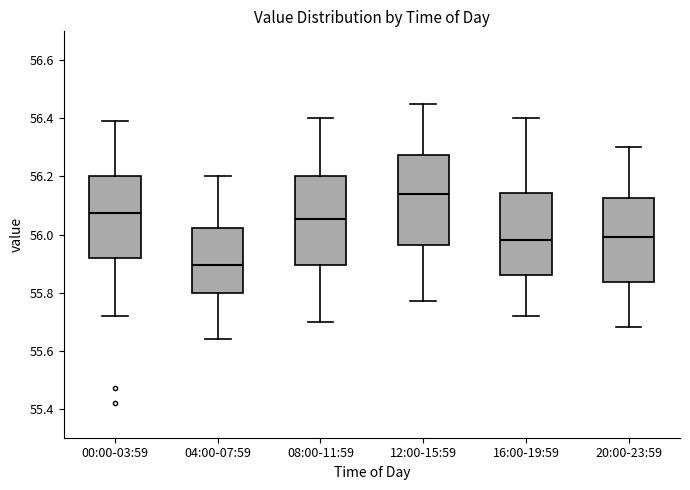

Where does the lower whisker of the box for 08:00-11:59 end on the y-axis? The values are not printed on the chart, so give them approximately, as read against the axis.

55.70